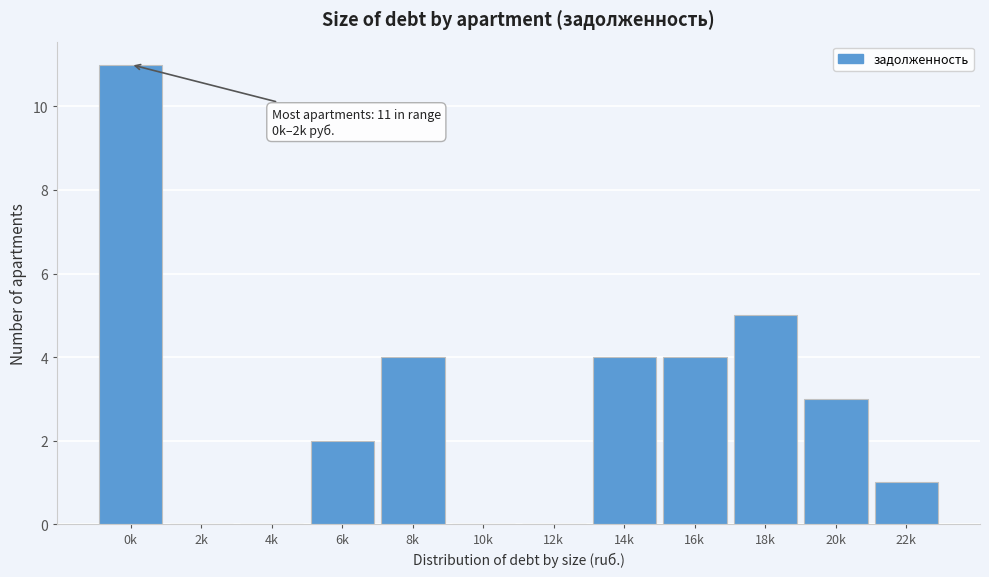

What is the sum of all values?

34